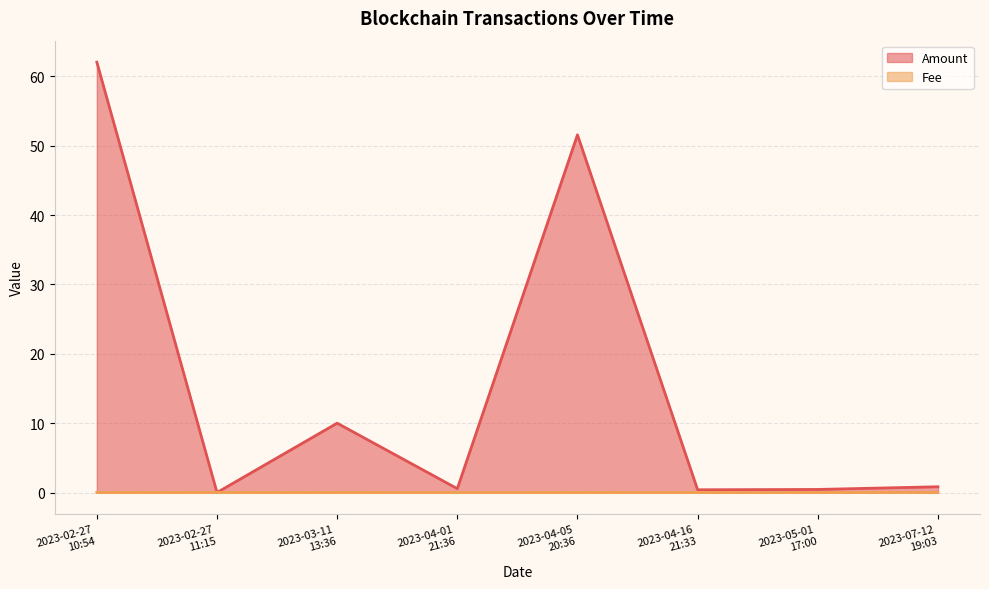

What position from the left is 2023-02-27
11:15?

2